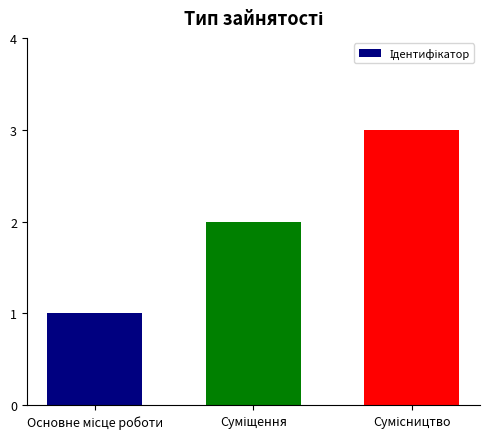

What is the sum of all values?

6